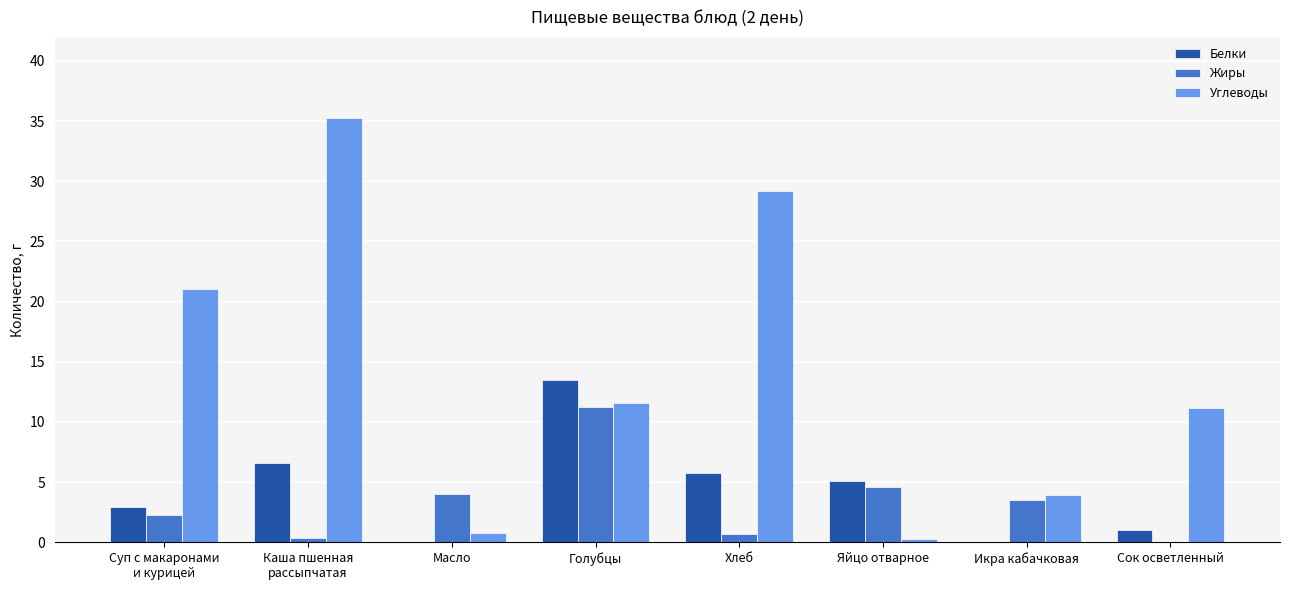

Which series has the largest total across all categories?

Углеводы